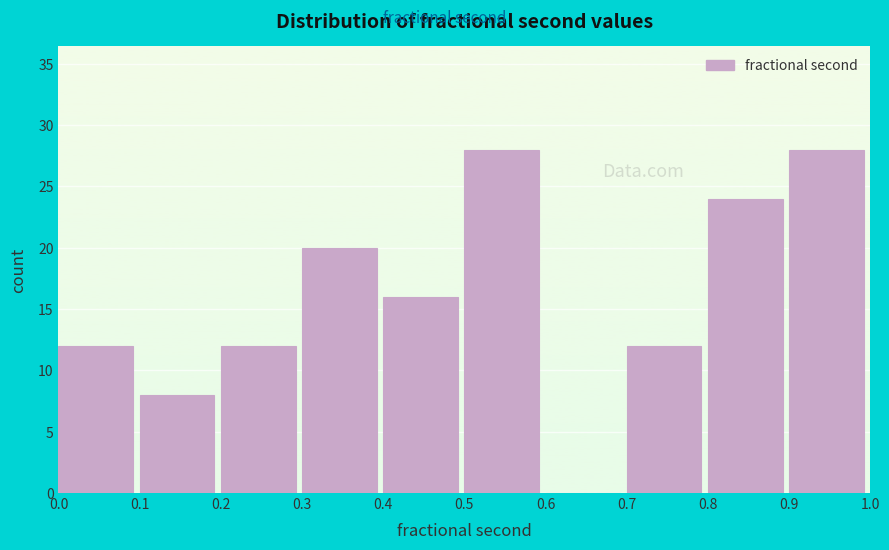

Reading left to right, transcribe this chart: for each bar, give the range it covers on the x-axis and its height. The values are not printed on the chart, so give them approximately, as read against the axis.

0.0 to 0.1: 12
0.1 to 0.2: 8
0.2 to 0.3: 12
0.3 to 0.4: 20
0.4 to 0.5: 16
0.5 to 0.6: 28
0.6 to 0.7: 0
0.7 to 0.8: 12
0.8 to 0.9: 24
0.9 to 1.0: 28